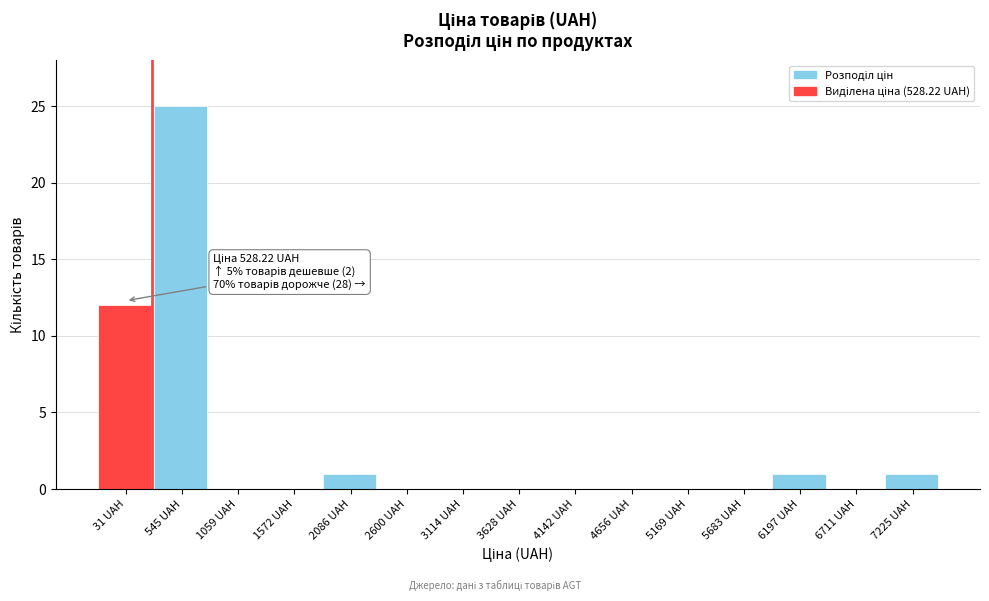

Reading left to right, extract all data points from this chart.

31 UAH=12	545 UAH=25	1059 UAH=0	1572 UAH=0	2086 UAH=1	2600 UAH=0	3114 UAH=0	3628 UAH=0	4142 UAH=0	4656 UAH=0	5169 UAH=0	5683 UAH=0	6197 UAH=1	6711 UAH=0	7225 UAH=1